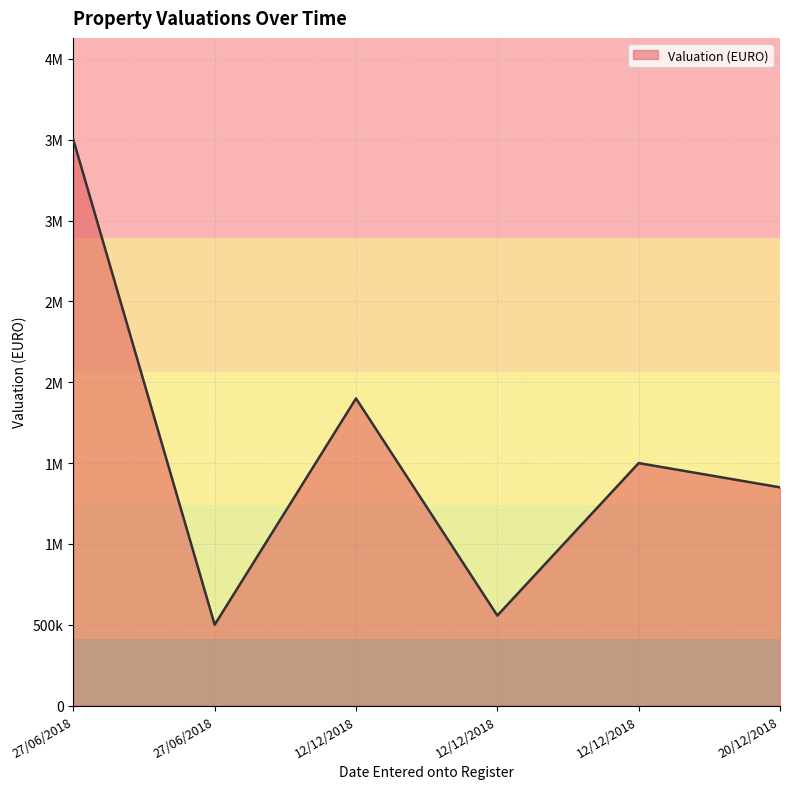

Does the chart have visible grid lines?

Yes